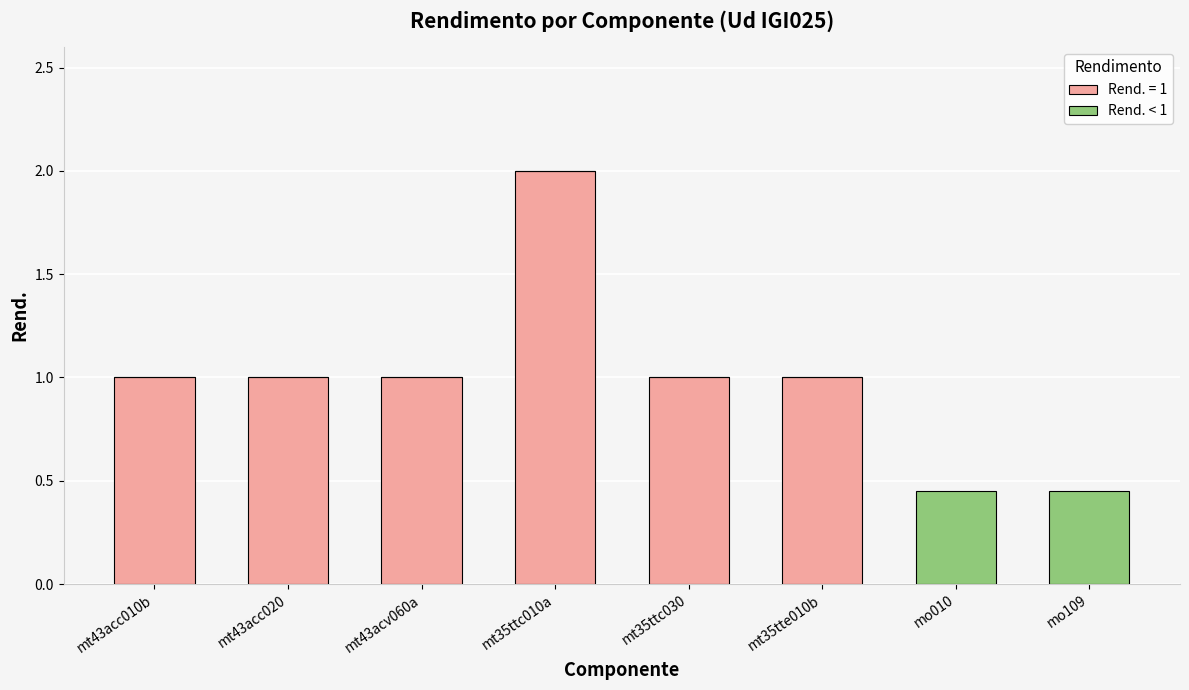

What is the sum of all Rend. = 1 values?

7.0